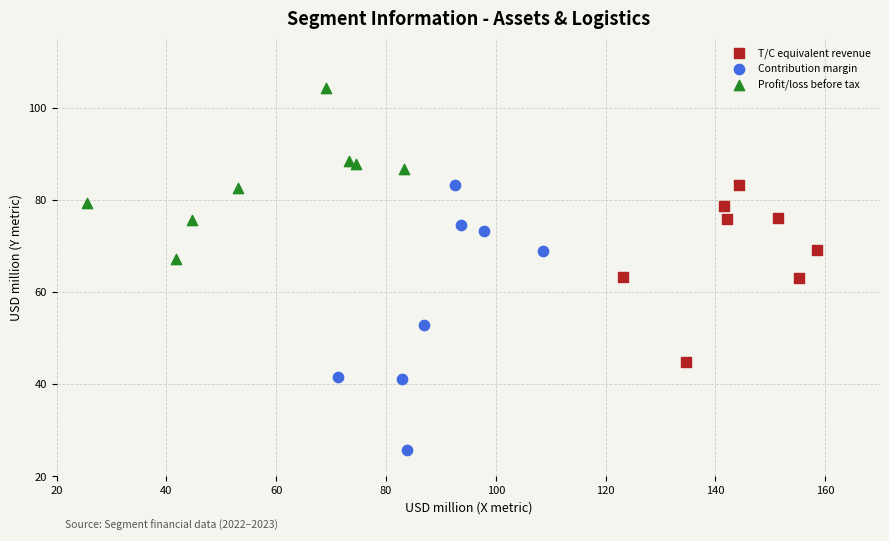

Which series contains the highest Y value?

Profit/loss before tax